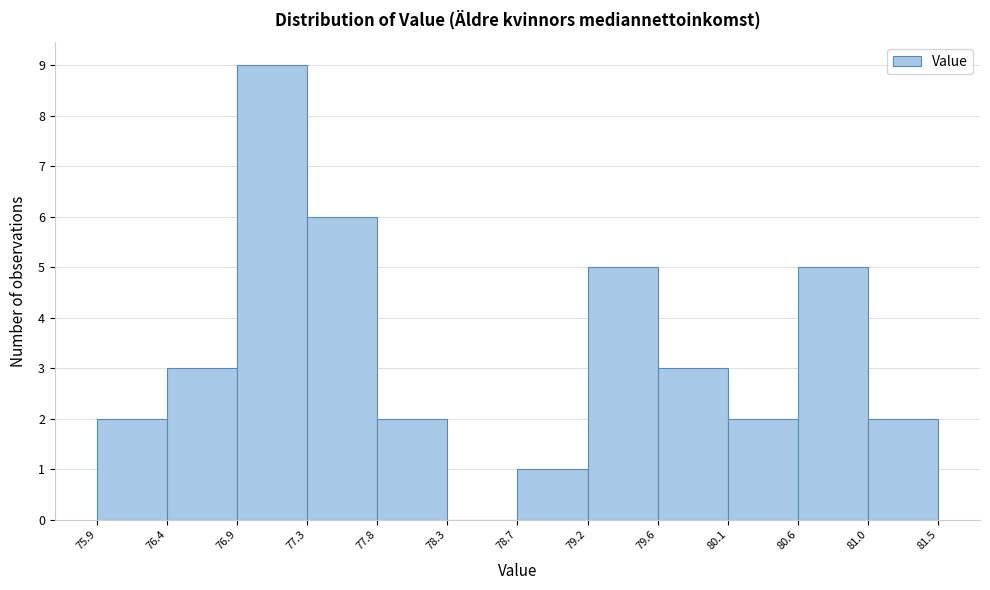

Reading left to right, transcribe this chart: for each bar, give the range it covers on the x-axis and its height. The values are not printed on the chart, so give them approximately, as read against the axis.

75.9 to 76.4: 2
76.4 to 76.9: 3
76.9 to 77.3: 9
77.3 to 77.8: 6
77.8 to 78.3: 2
78.3 to 78.7: 0
78.7 to 79.2: 1
79.2 to 79.6: 5
79.6 to 80.1: 3
80.1 to 80.6: 2
80.6 to 81.0: 5
81.0 to 81.5: 2